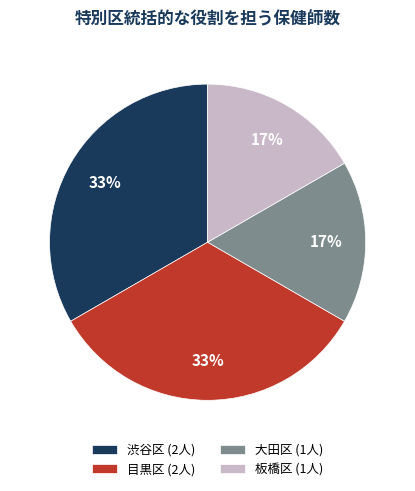

How many segments does this pie chart have?

4